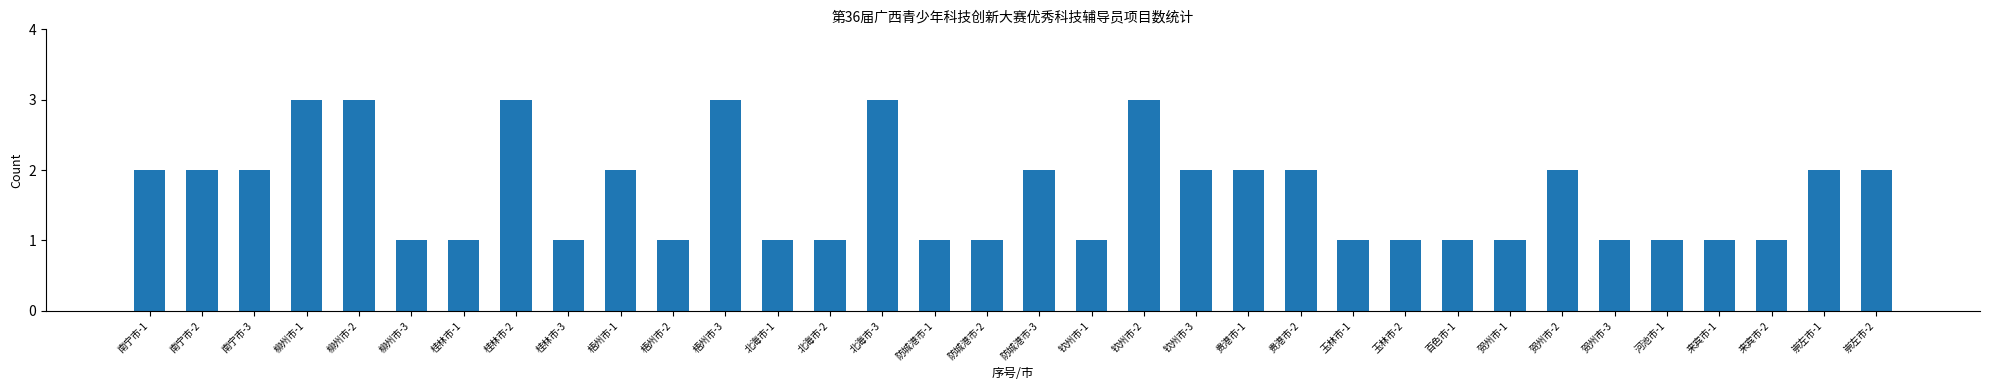

The value at 南宁市-2 is 1. True or false?

False